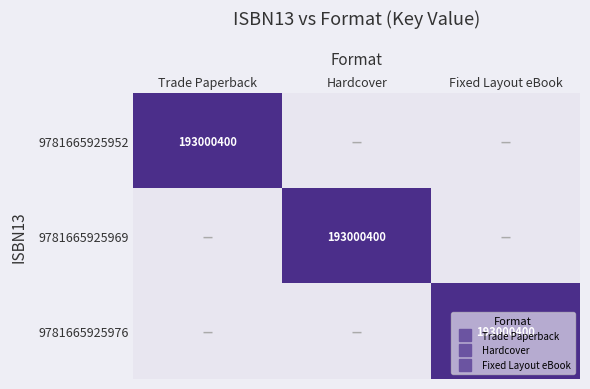

How many positive values does the 9781665925976 series have?

1